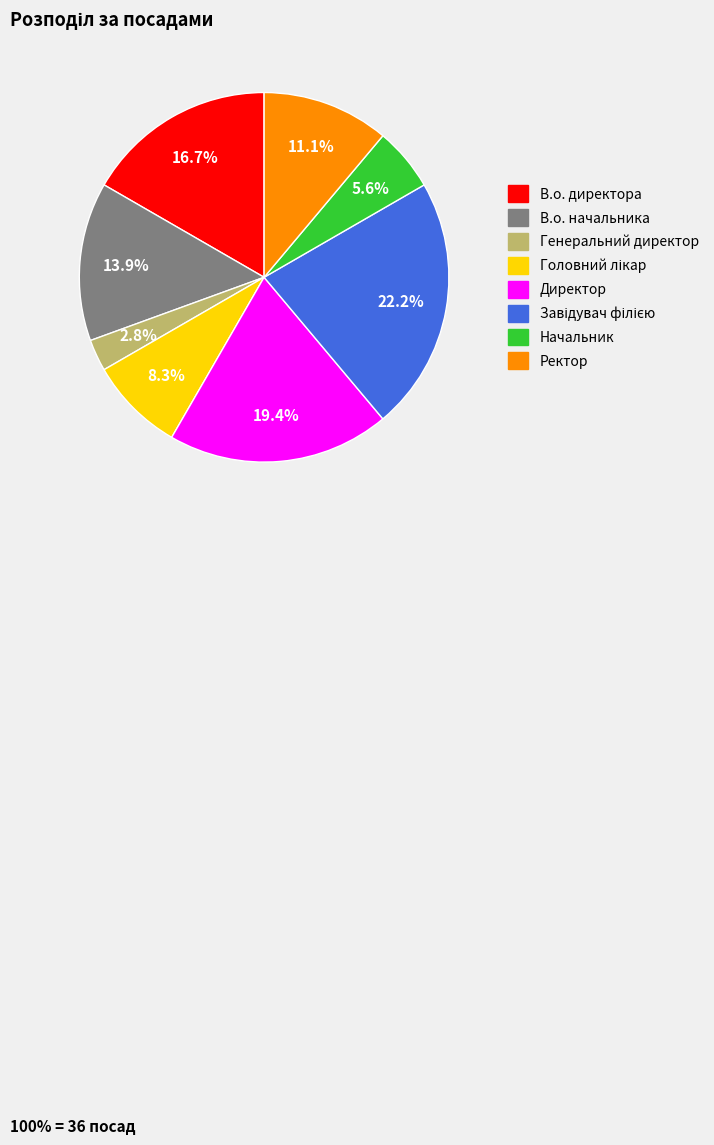

To the nearest percent, what percentage of the pie is В.о. директора?

17%